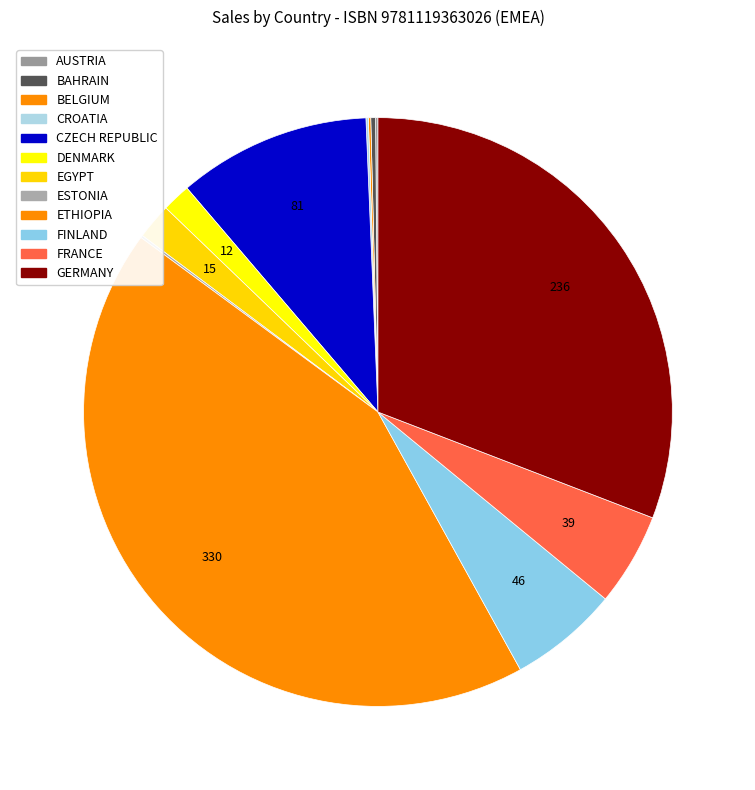

To the nearest percent, what percentage of the pie is CZECH REPUBLIC?

11%